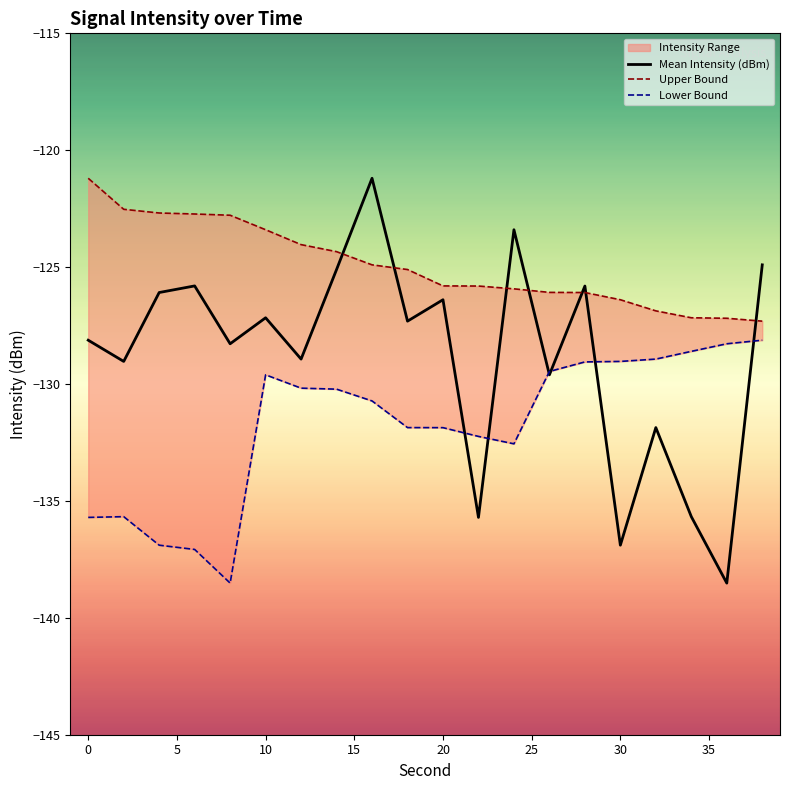

What is the maximum value for Mean Intensity (dBm)?

-121.2